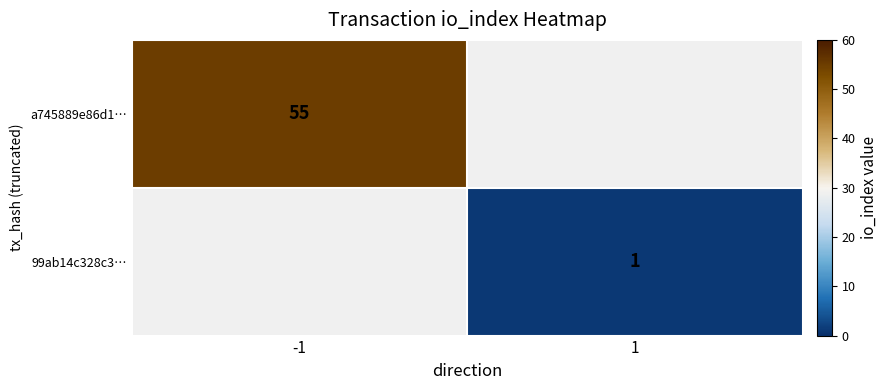

How many distinct data groups are displayed?

2